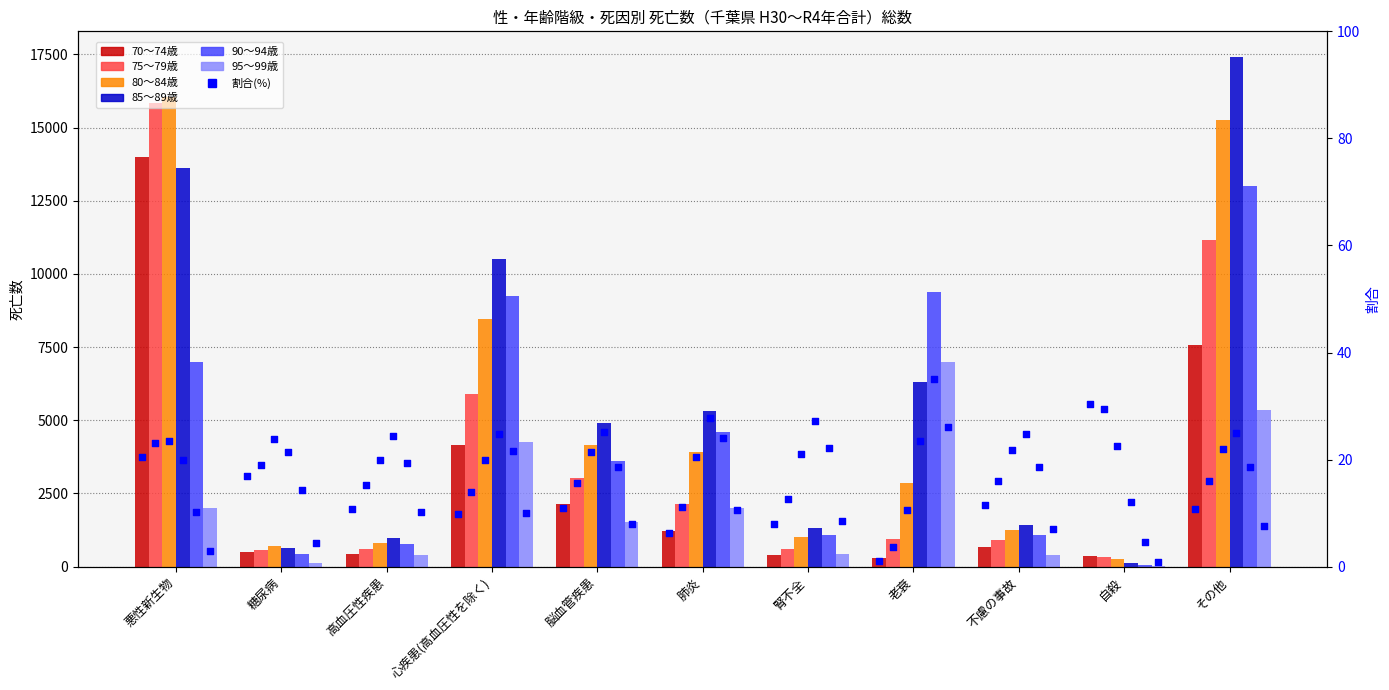

At which category is the sum across all series the highest?

その他